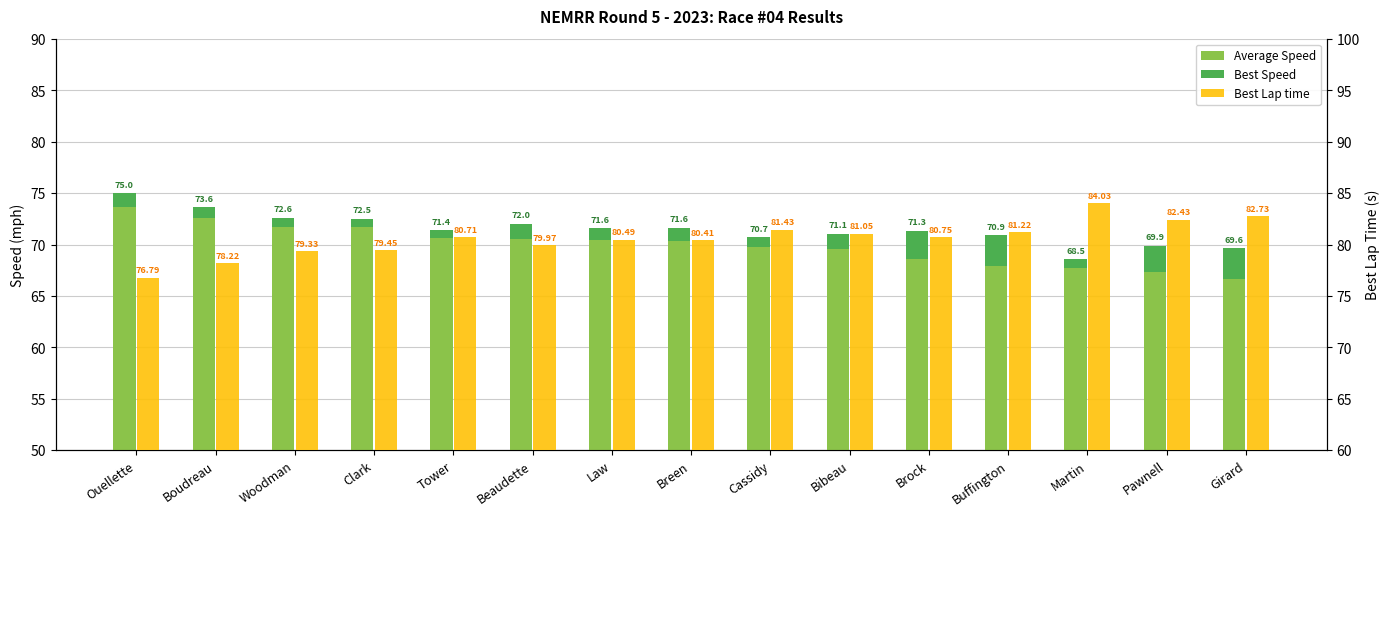

The Best Speed series shows 1.8 at Girard. True or false?

False